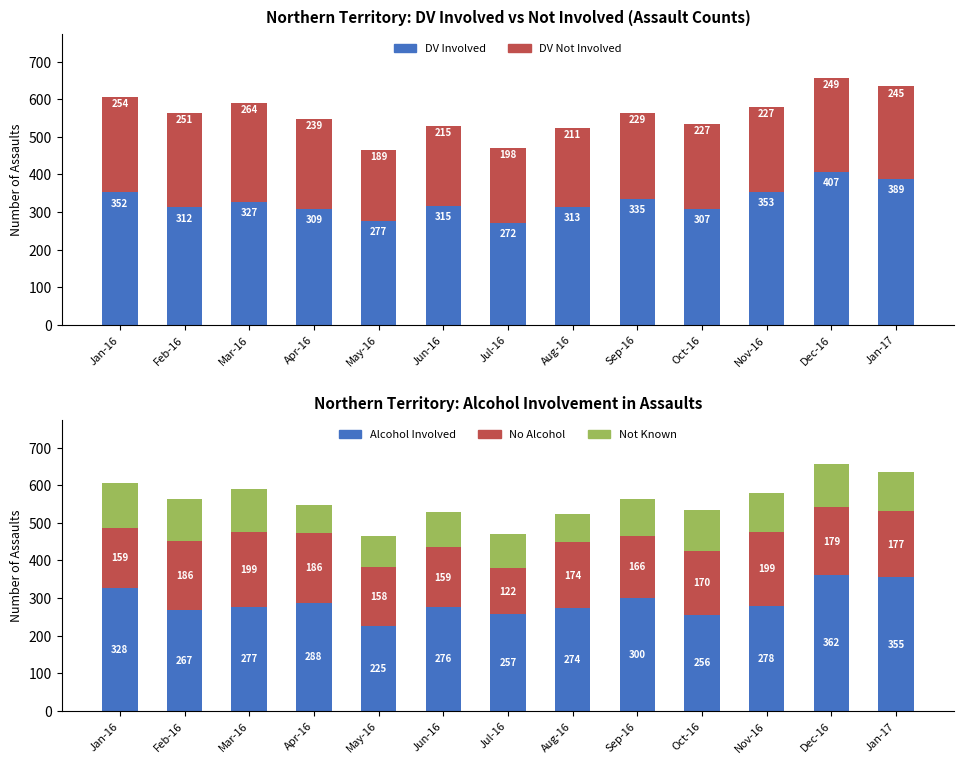

Reading right to left, extract all data points from this chart.

DV Involved: 389	407	353	307	335	313	272	315	277	309	327	312	352
DV Not Involved: 245	249	227	227	229	211	198	215	189	239	264	251	254
Alcohol Involved: 355	362	278	256	300	274	257	276	225	288	277	267	328
No Alcohol: 177	179	199	170	166	174	122	159	158	186	199	186	159
Not Known: 102	115	103	108	98	76	91	95	83	74	115	110	119